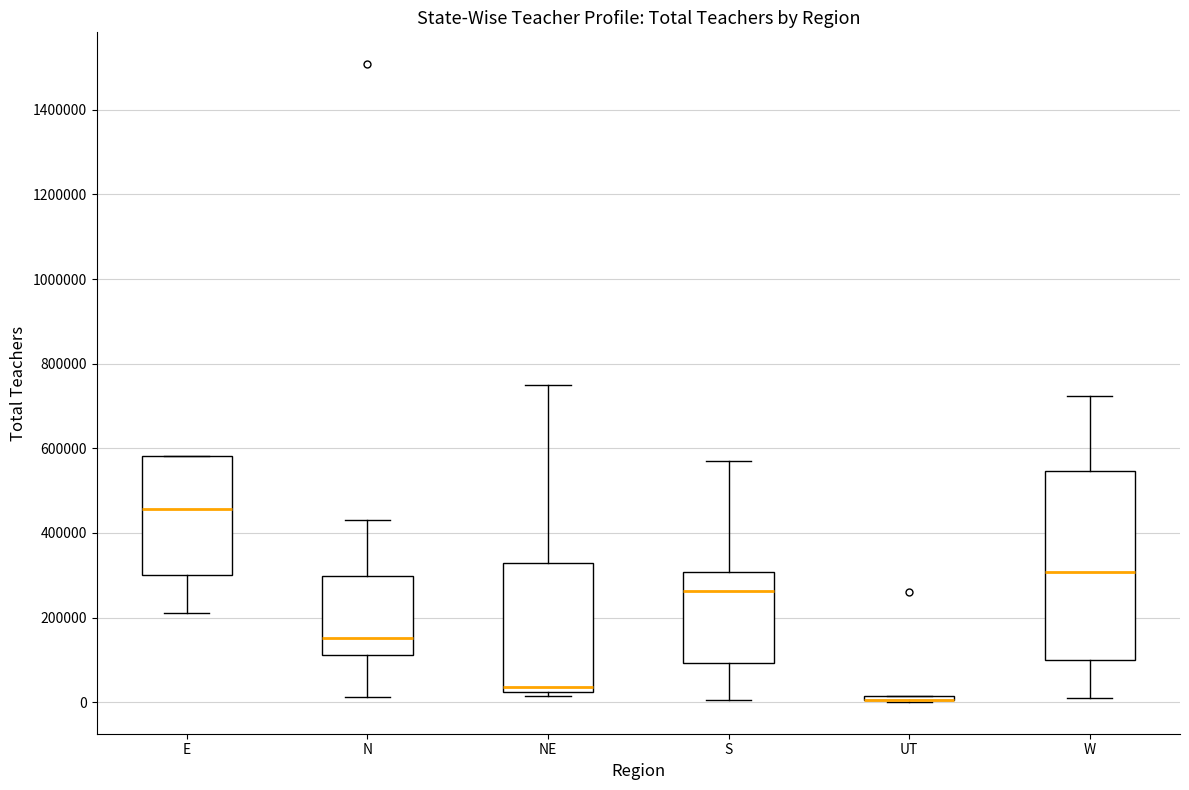

Reading left to right, read every box against the y-axis: the position of its median line, the range the box covers, and the ends of its whiskers. The values are not printed on the chart, so give them approximately, as read against the axis.

E: median 460000, box 300000 to 580000, whiskers 220000 to 580000
N: median 160000, box 120000 to 300000, whiskers 20000 to 440000
NE: median 40000, box 20000 to 320000, whiskers 20000 (just below the box's lower edge) to 740000
S: median 260000, box 100000 to 300000, whiskers 0 to 560000
UT: box collapsed to a line at 0, whiskers 0 to 20000
W: median 300000, box 100000 to 540000, whiskers 0 to 720000